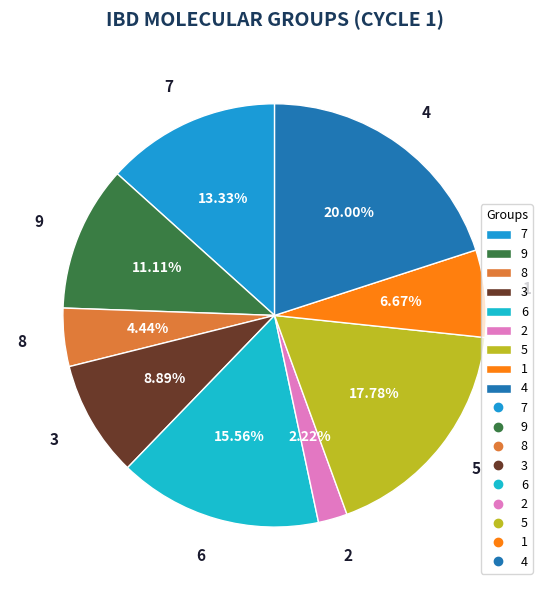

How many slices are in this pie chart?

9